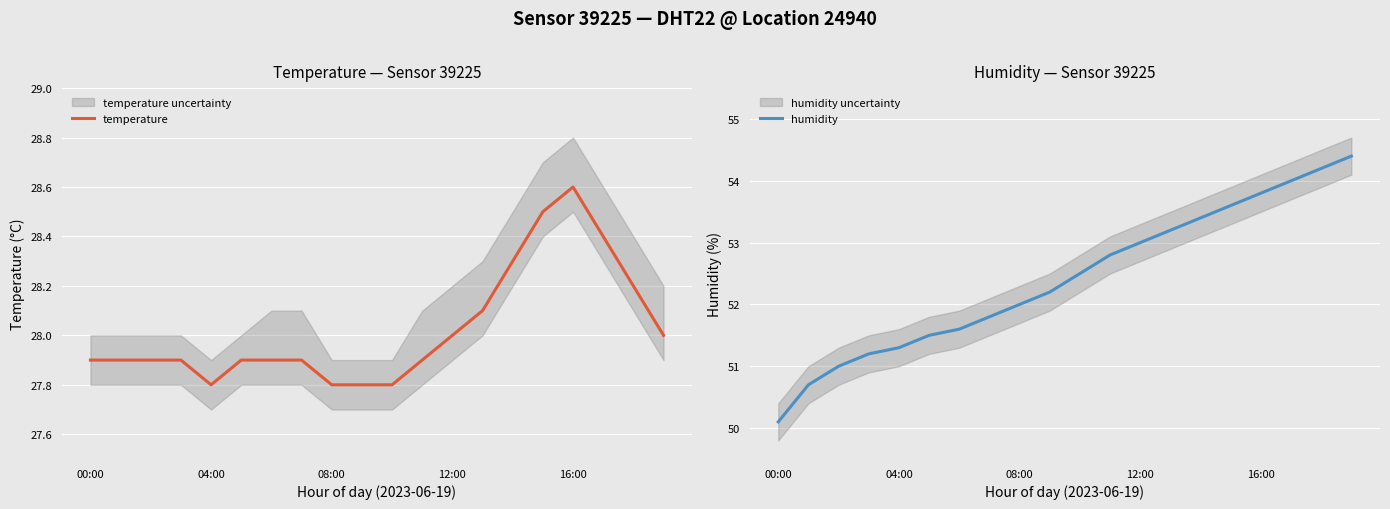

At which label does humidity reach its minimum?

00:00